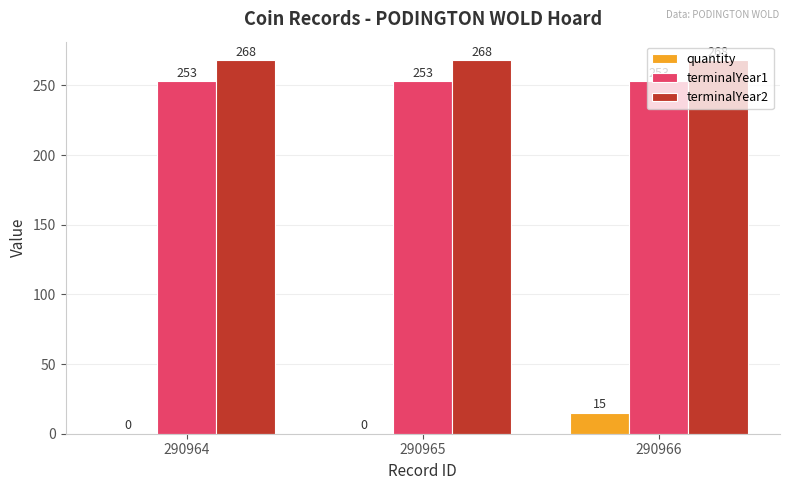

How many categories are shown in the chart?

3